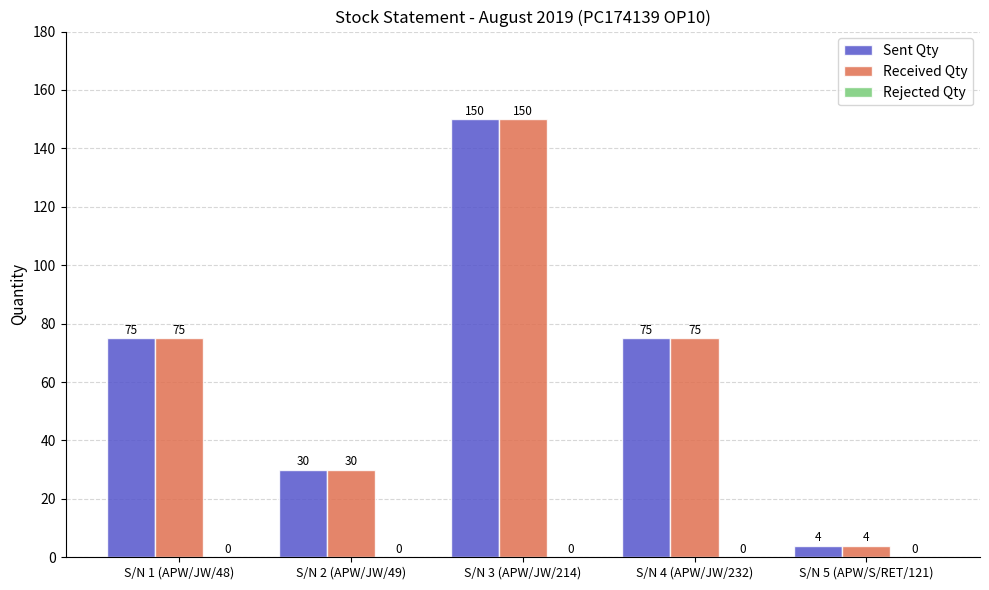

Which label corresponds to the smallest value in the chart?

S/N 5 (APW/S/RET/121)